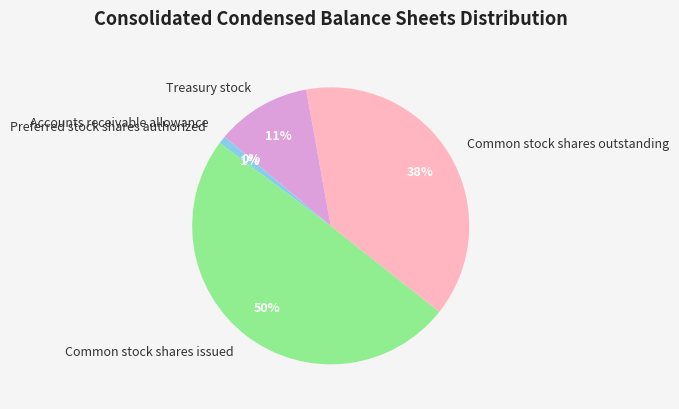

To the nearest percent, what is the average slice percentage?

20%